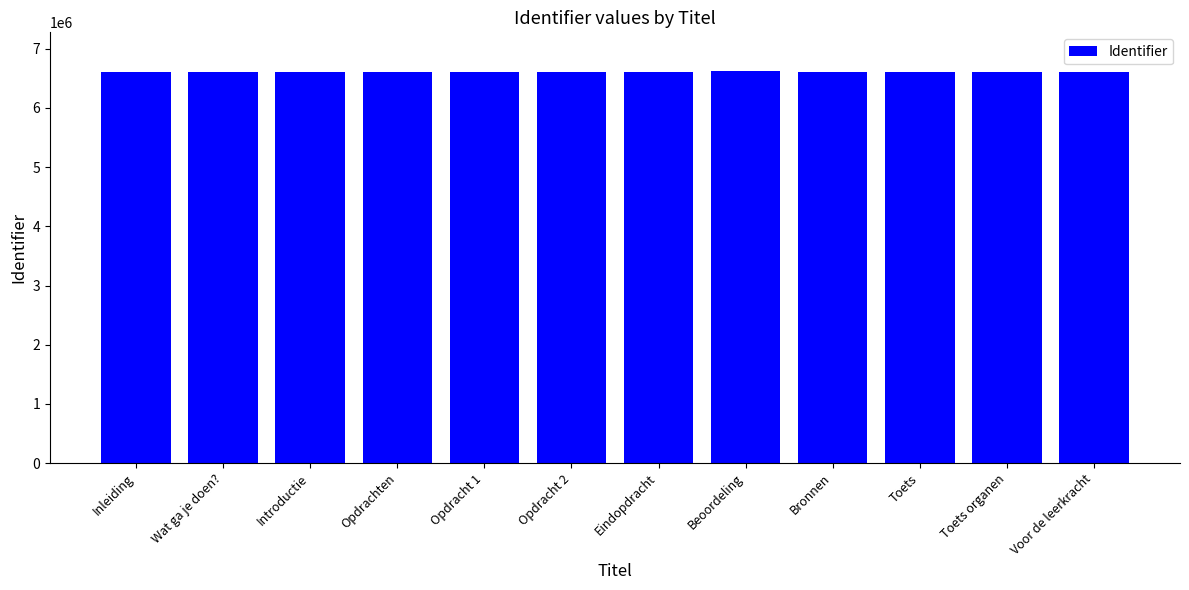

What is the greatest value displayed?

6616499